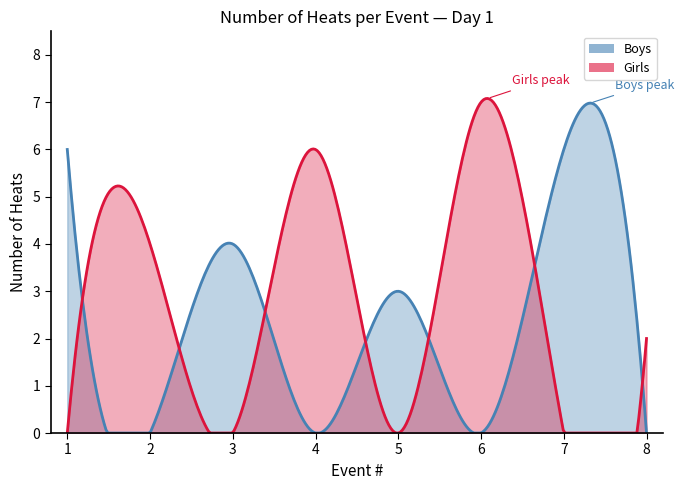

Which series has the largest range (max minus min)?

Girls